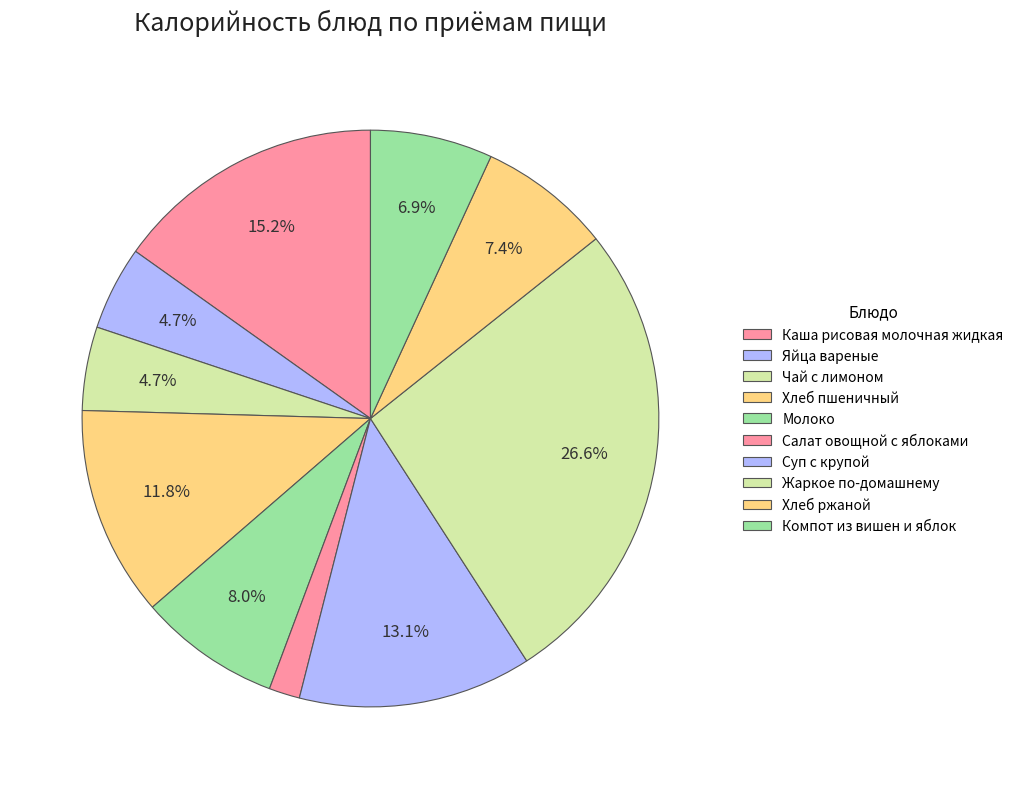

How many segments does this pie chart have?

10